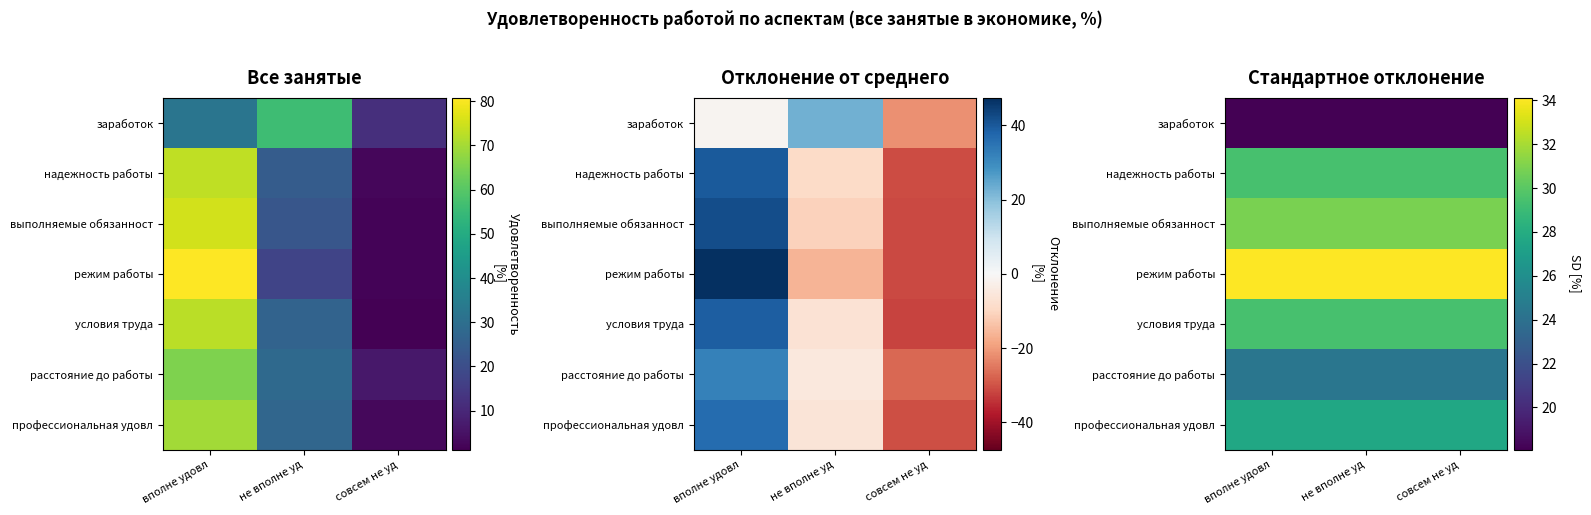

At how many categories does at least one series exceed 27?

3